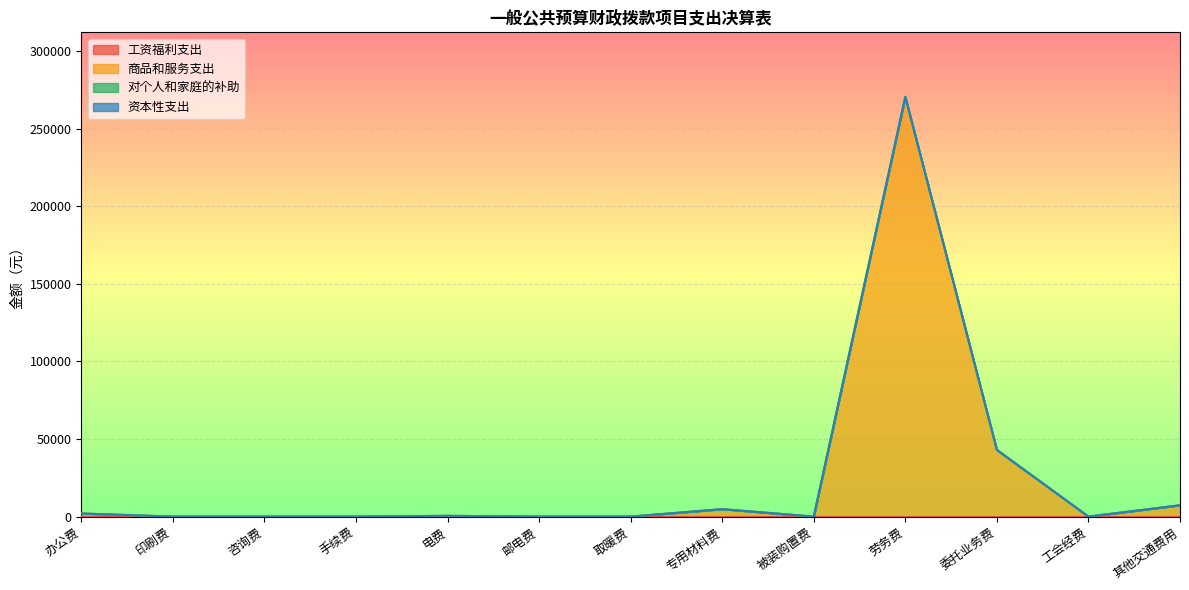

True or false: 商品和服务支出 and 工资福利支出 intersect in this chart.

False